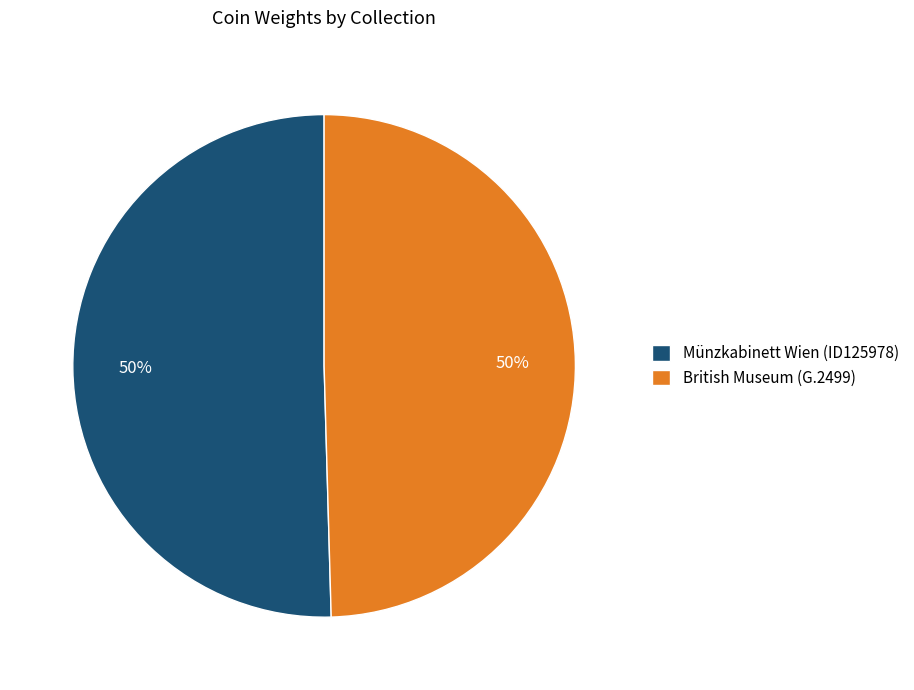

What is the ratio of the value at Münzkabinett Wien (ID125978) to the value at British Museum (G.2499)?

1.0